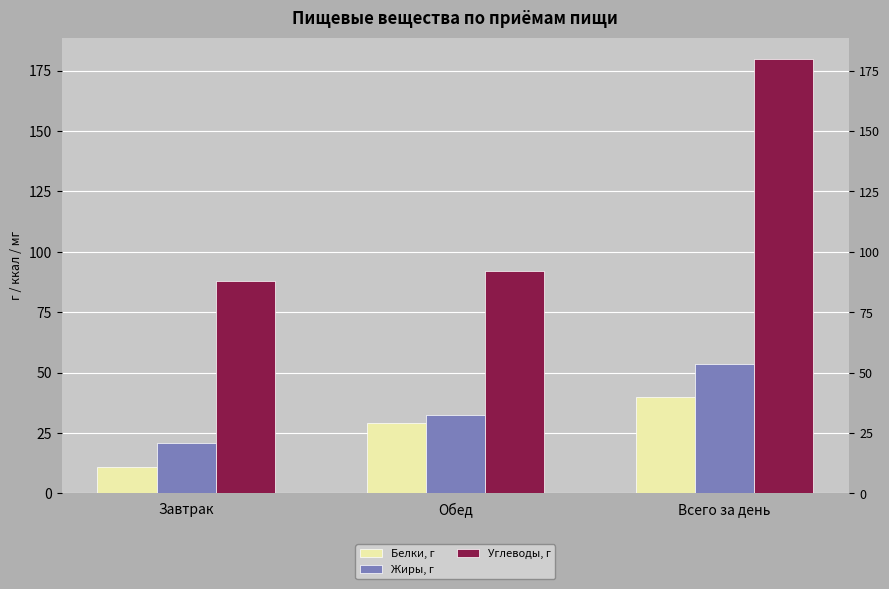

At how many categories does at least one series exceed 99?

1